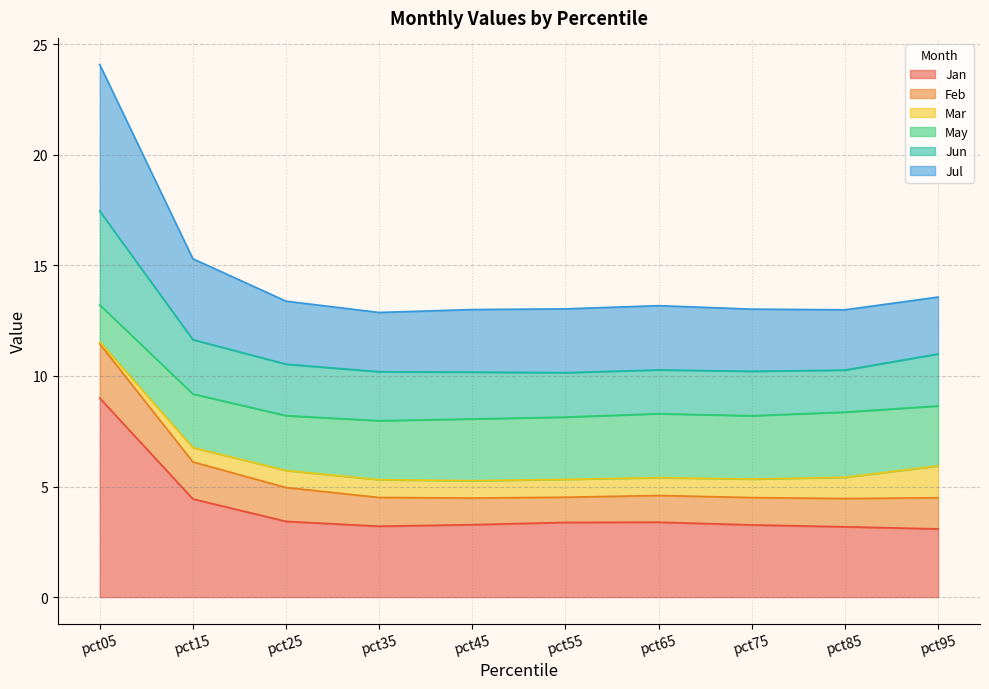

The value of Jan at pct75 is 3.3. True or false?

True